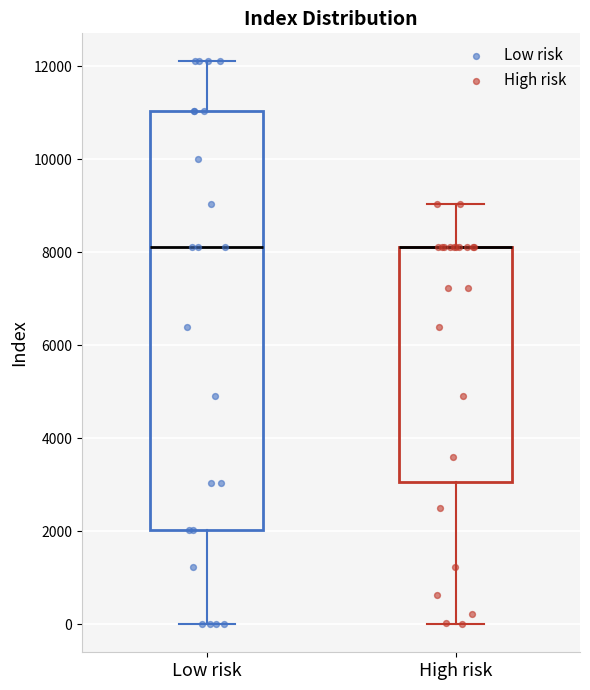

Where does the lower whisker of the box for Low risk end on the y-axis? The values are not printed on the chart, so give them approximately, as read against the axis.

0